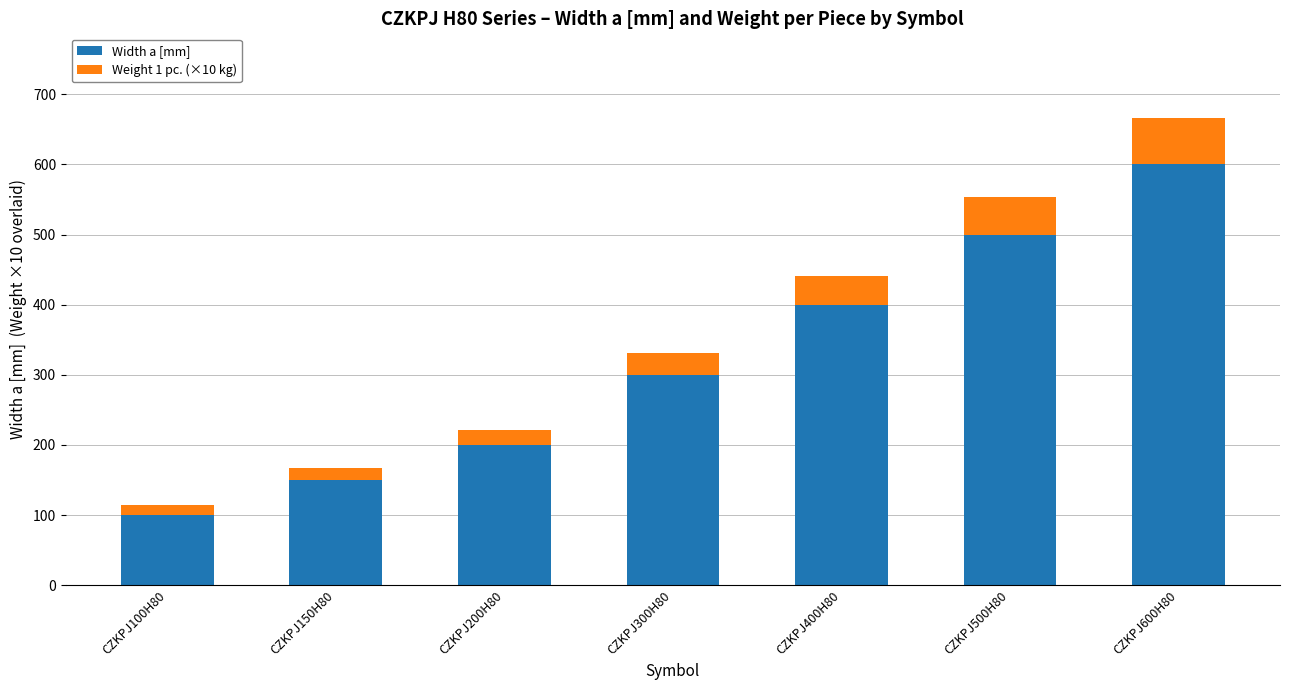

Count the number of categories in the chart.

7